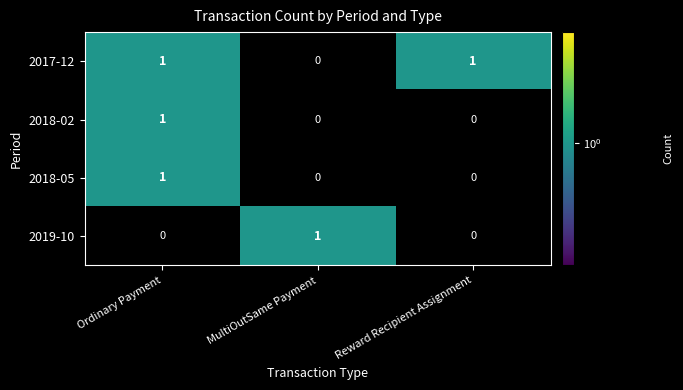

What is the total value across all series at Ordinary Payment?

3